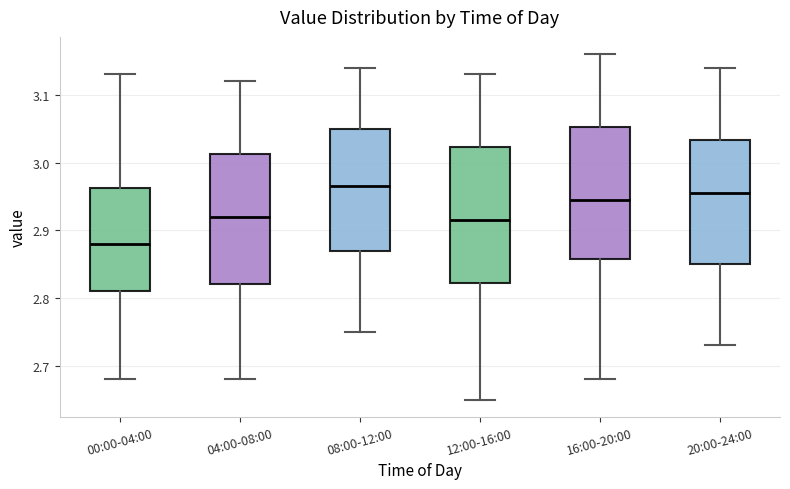

Where does the upper whisker of the box for 04:00-08:00 end on the y-axis? The values are not printed on the chart, so give them approximately, as read against the axis.

3.12